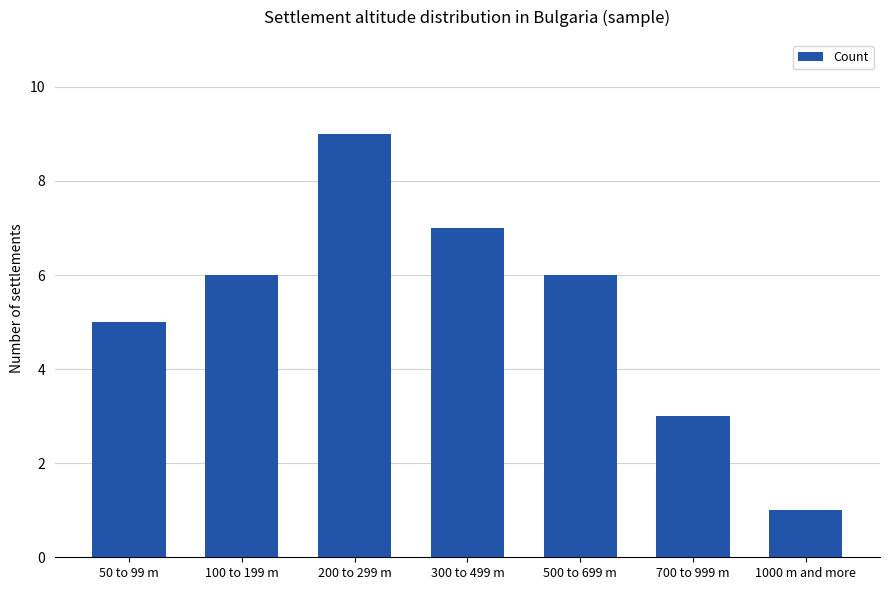

How many categories are shown in the chart?

7